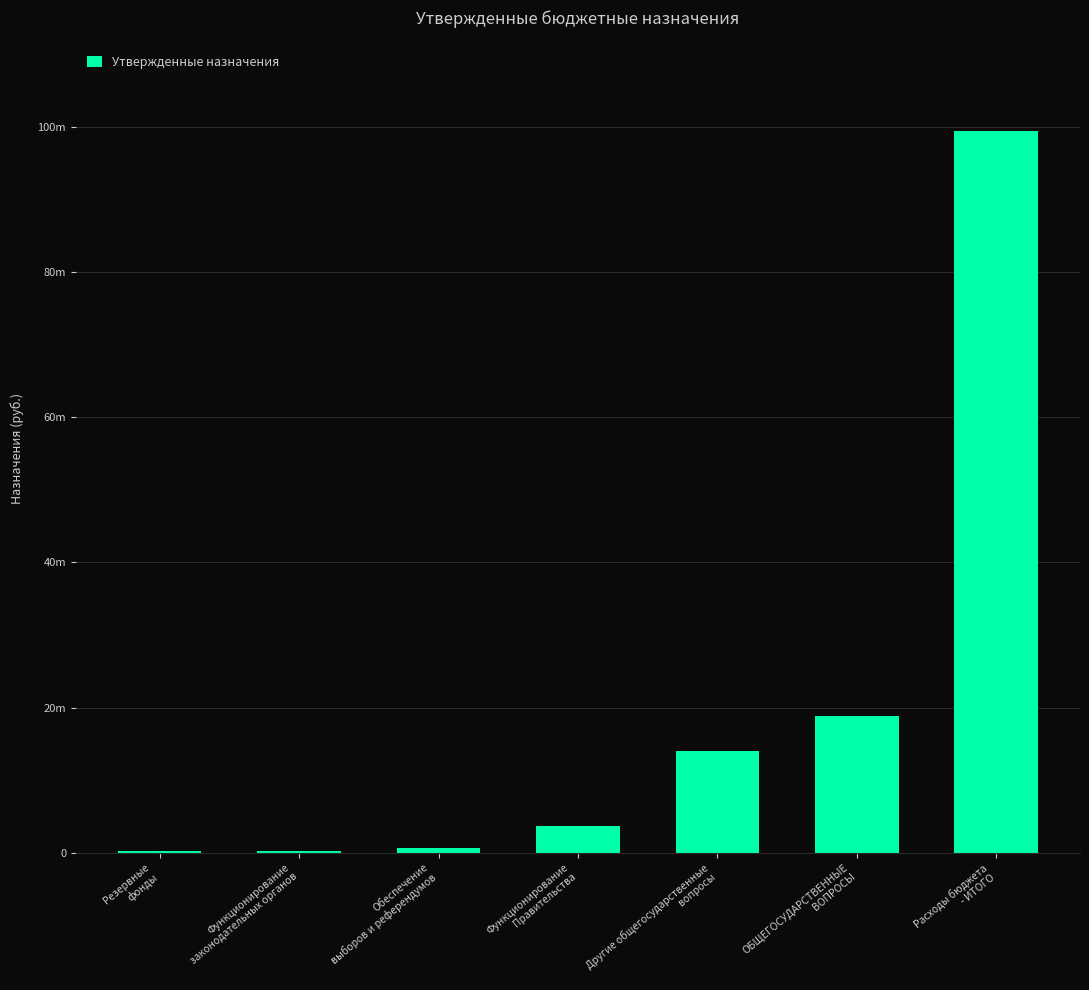

What is the sum of the values at Обеспечение
выборов и референдумов and ОБЩЕГОСУДАРСТВЕННЫЕ
ВОПРОСЫ?

19548753.6